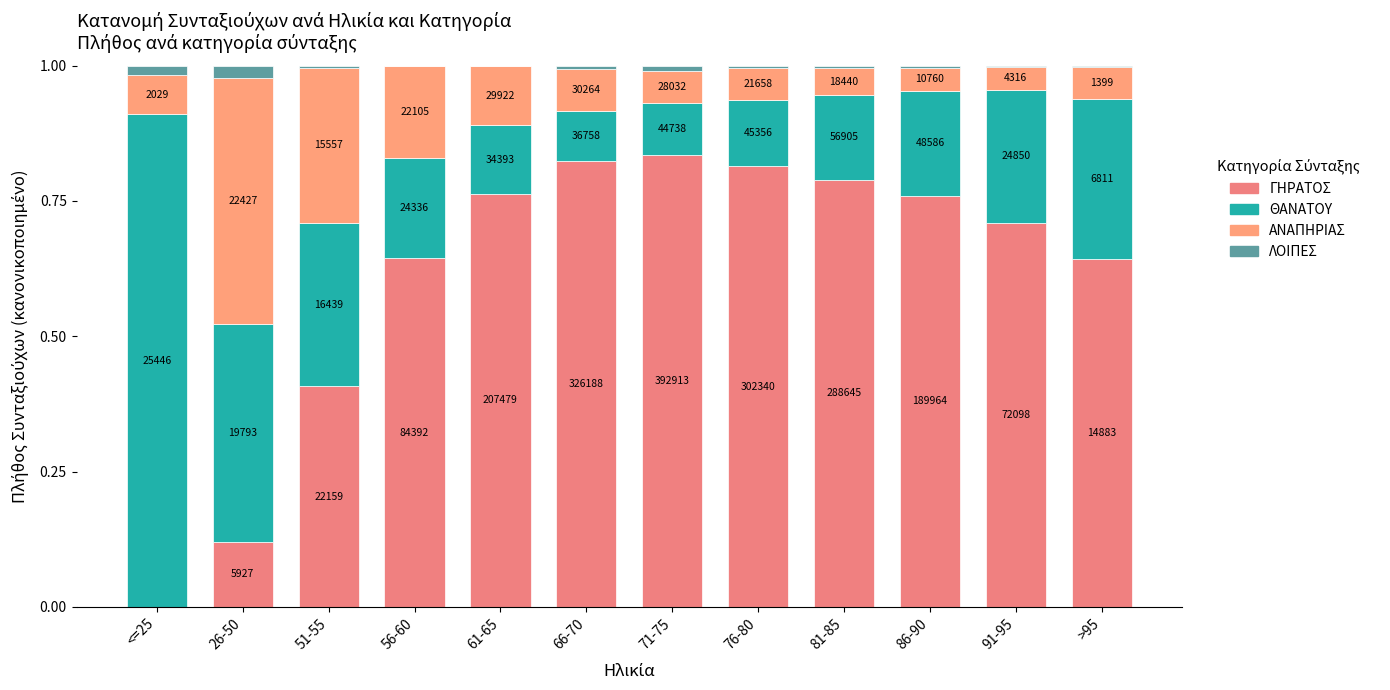

What is the difference between the maximum and minimum values in the ΑΝΑΠΗΡΙΑΣ series?

0.4